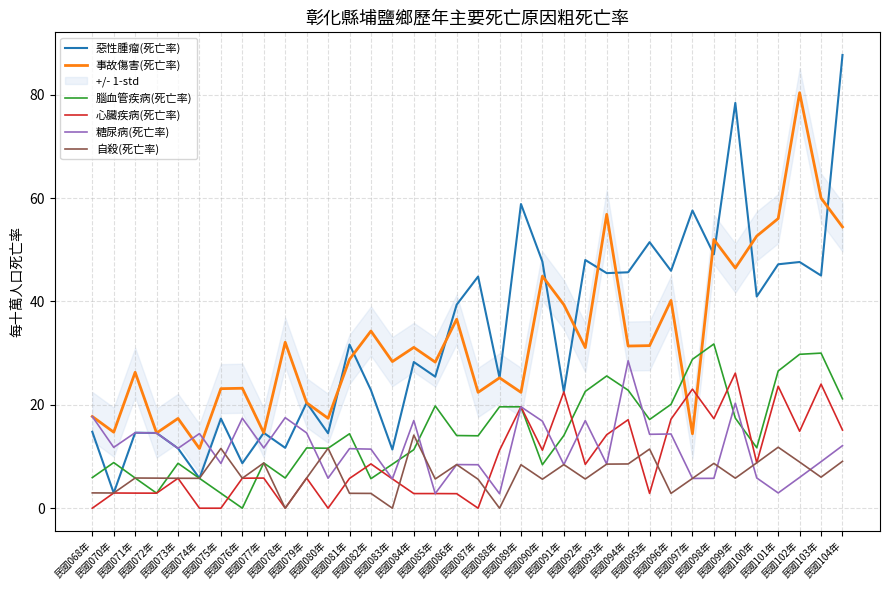

At which category is the sum across all series the highest?

民國104年